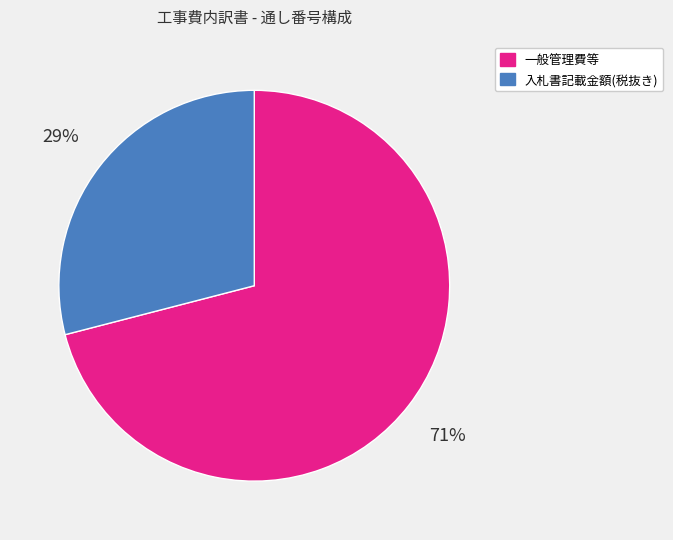

Rank the categories by value from lowest to highest.

入札書記載金額(税抜き), 一般管理費等